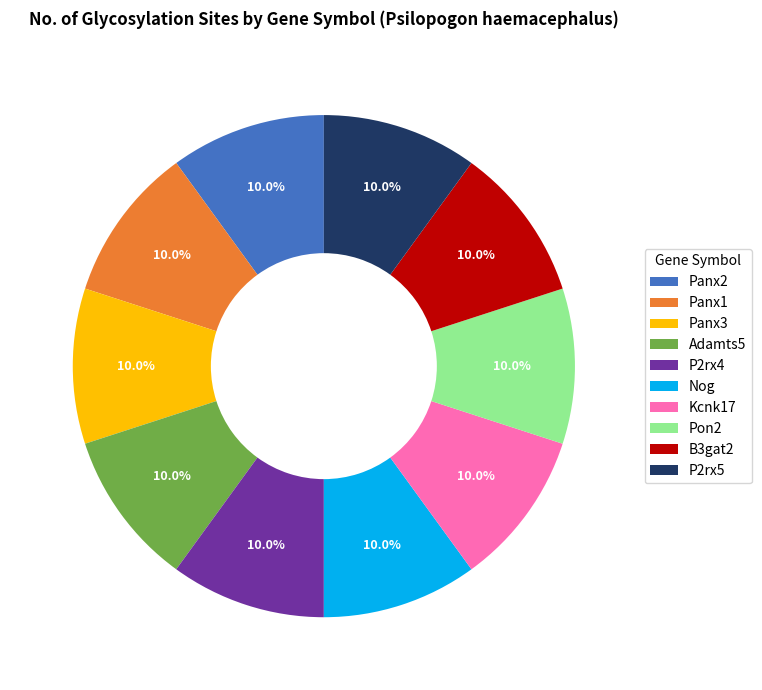

Combined, do B3gat2 and Panx3 account for over 50%?

No